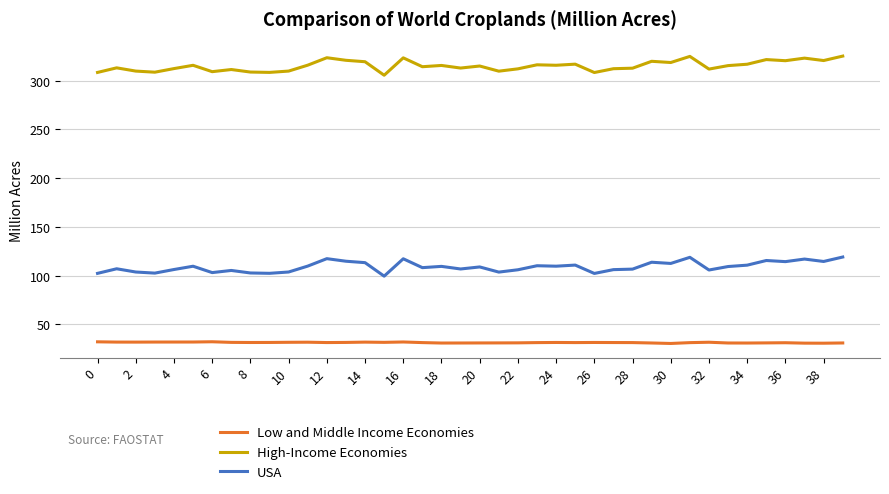

What is the smallest value displayed?

30.5